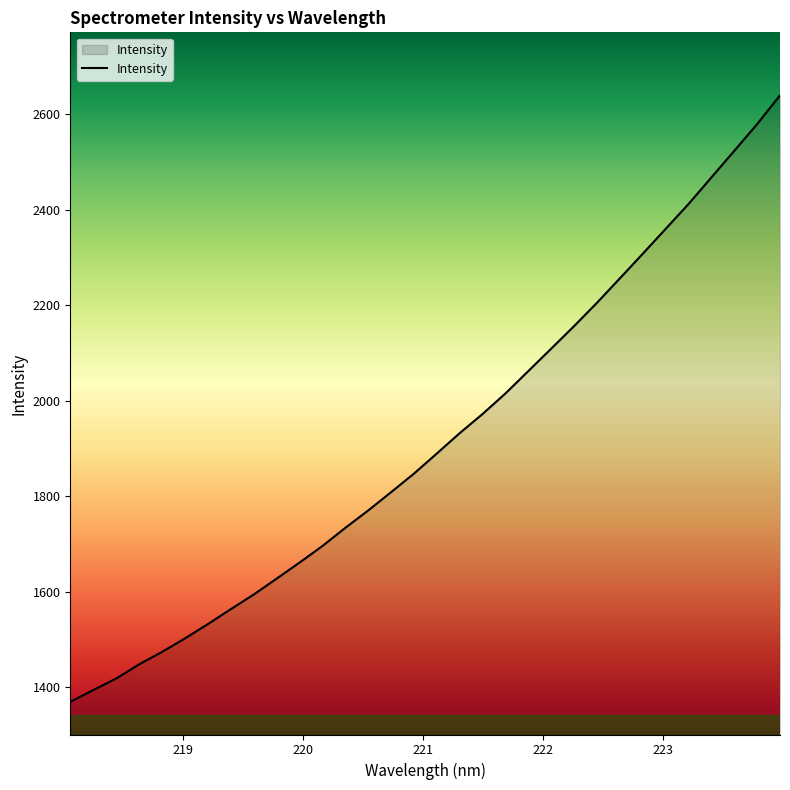

What is the greatest value displayed?

2639.6